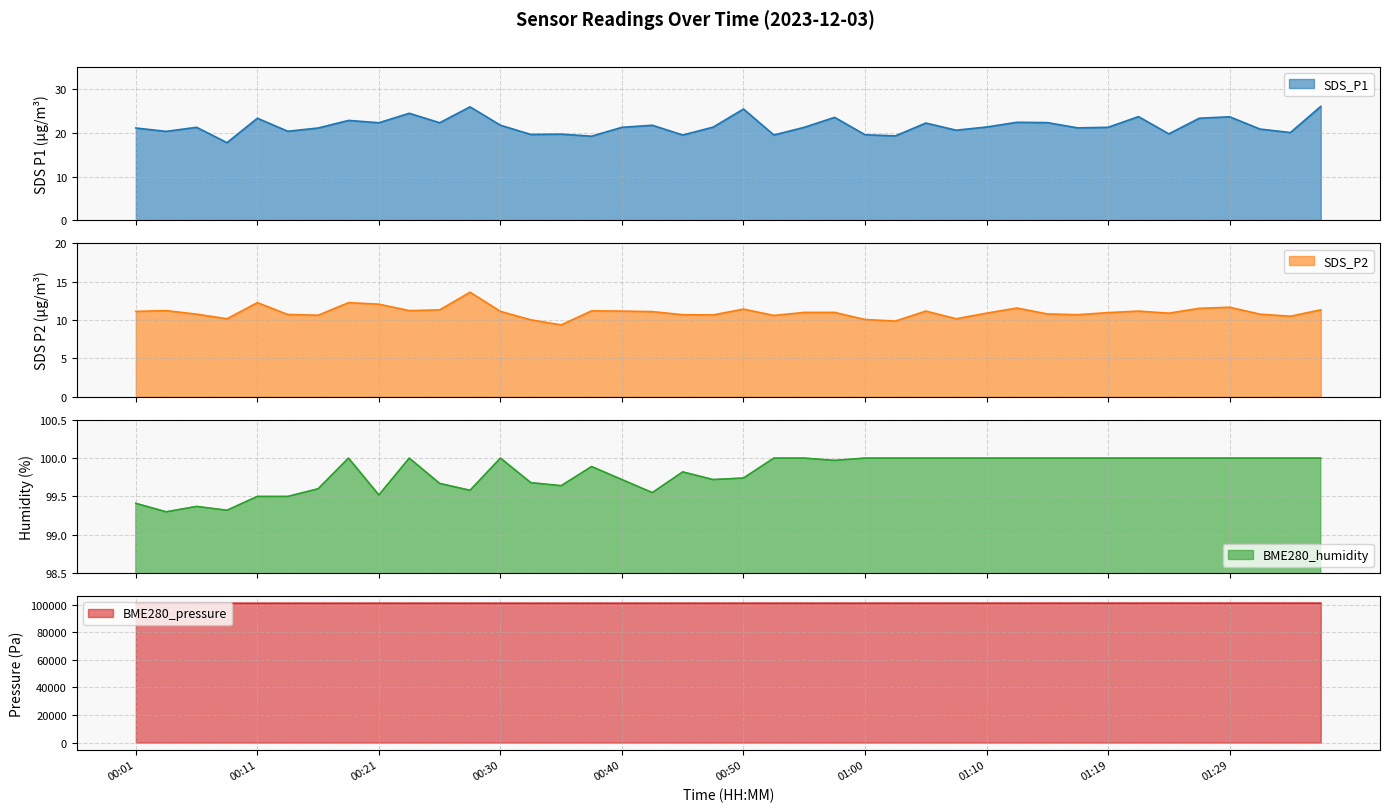

Is it true that SDS_P1 equals 21.1 at 00:16?

True